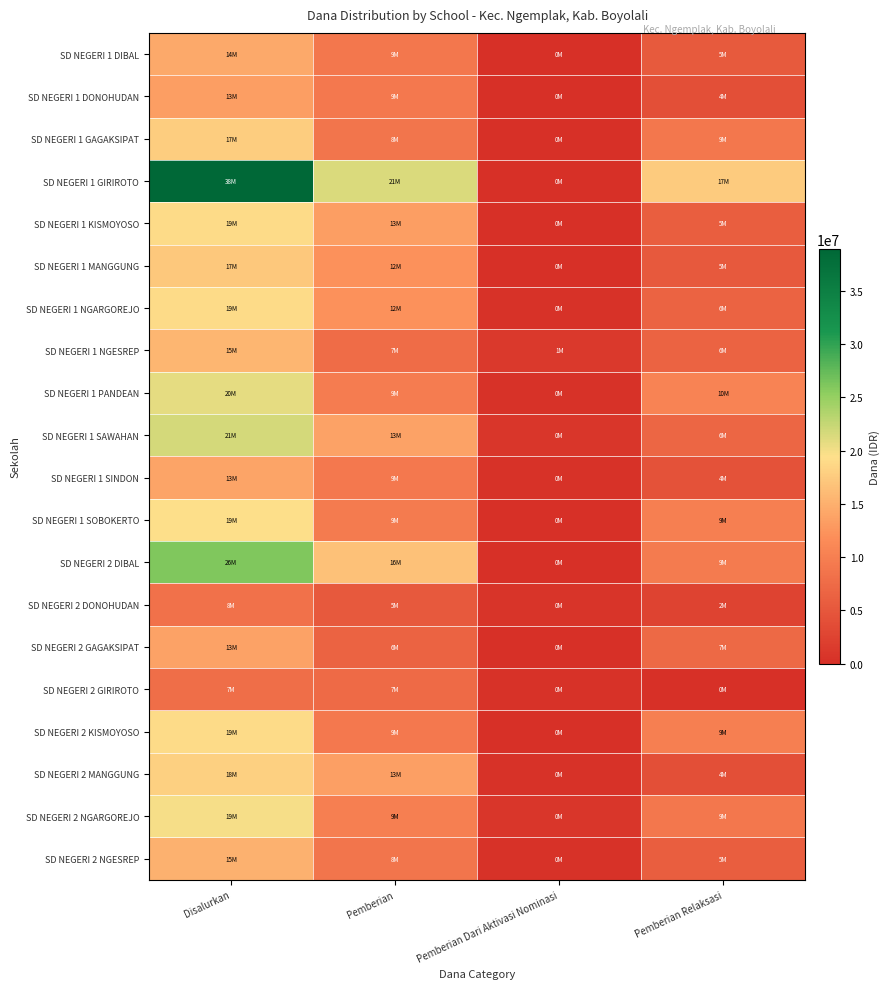

How many distinct data groups are displayed?

20